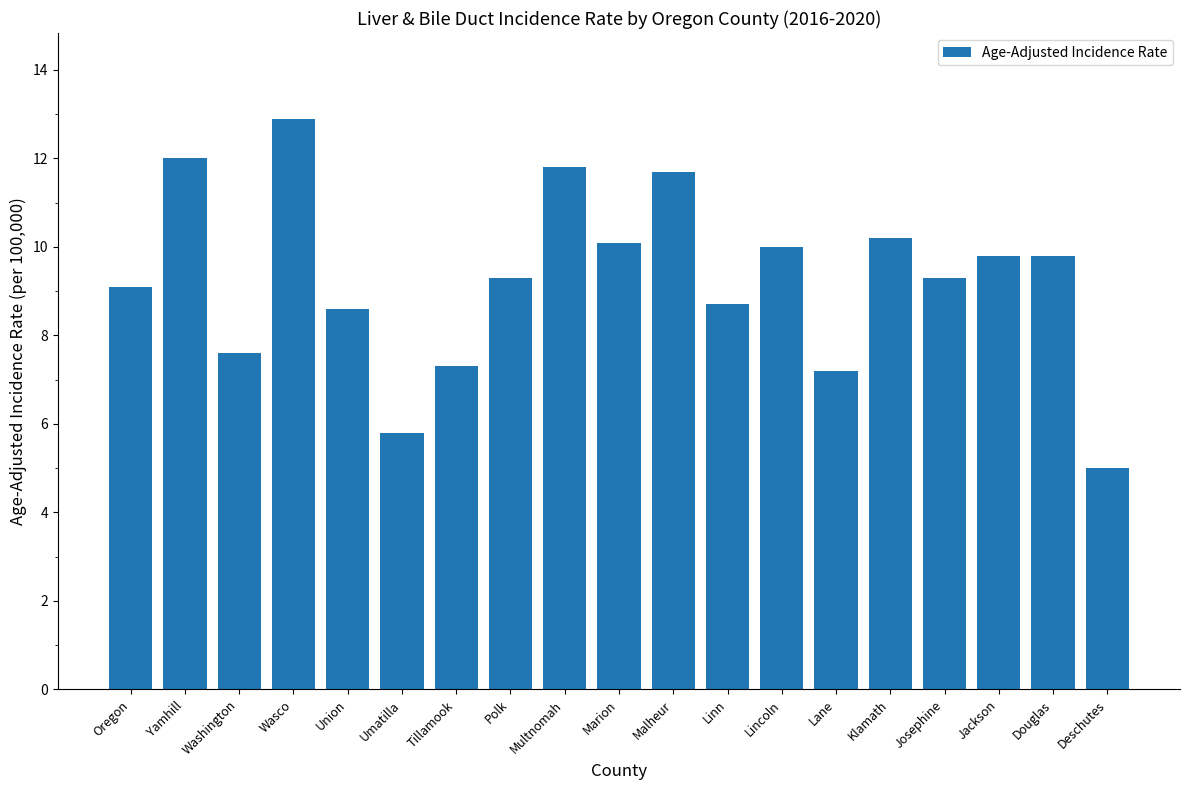

Does the chart contain stacked bars?

No